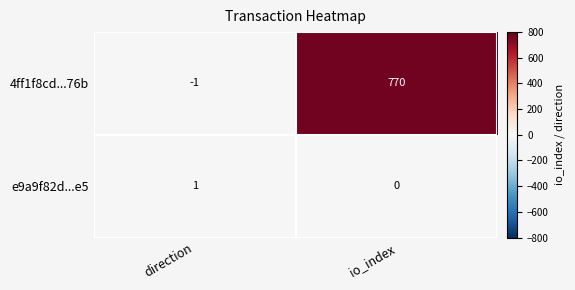

Read the 4ff1f8cd...76b value at io_index, to the nearest 10.

770